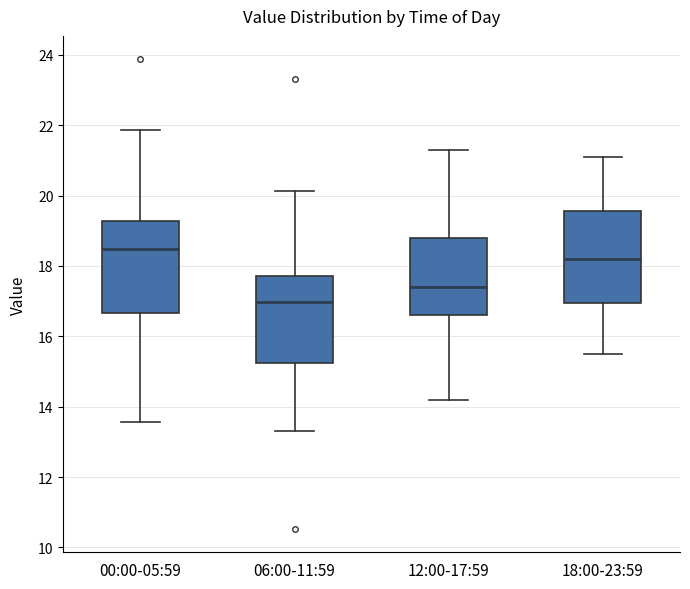

Where does the lower whisker of the box for 00:00-05:59 end on the y-axis? The values are not printed on the chart, so give them approximately, as read against the axis.

13.6